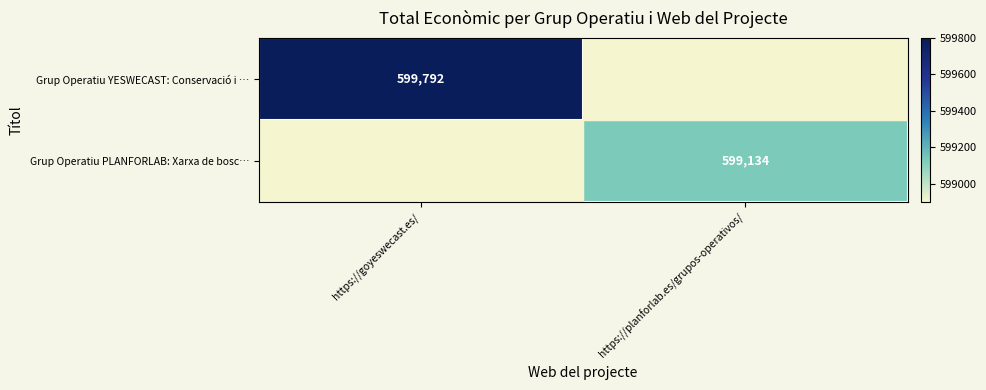

Between https://planforlab.es/grupos-operativos/ and https://goyeswecast.es/, which is larger?

https://goyeswecast.es/